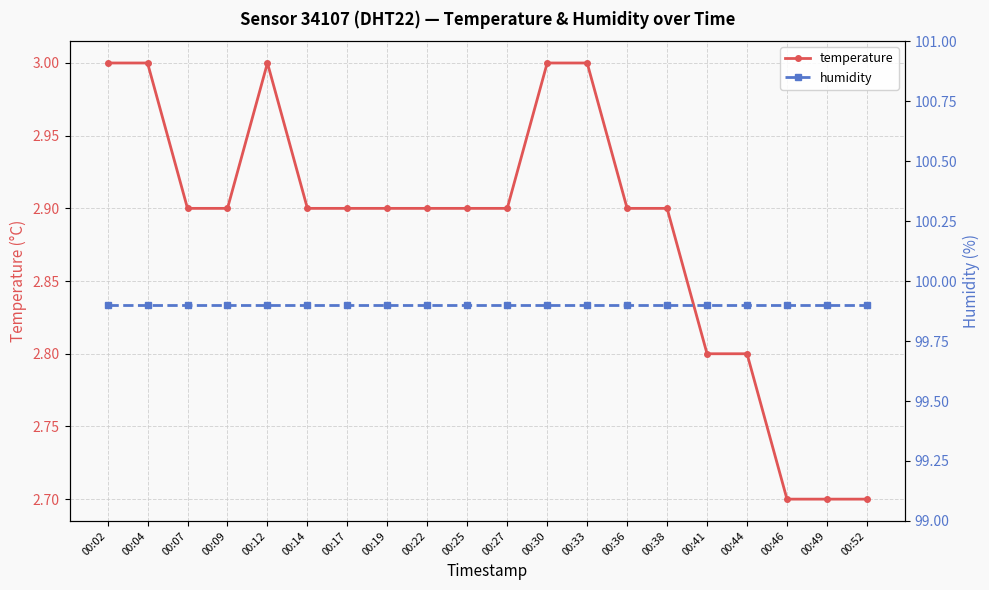

The value of humidity at 00:25 is 99.9. True or false?

True